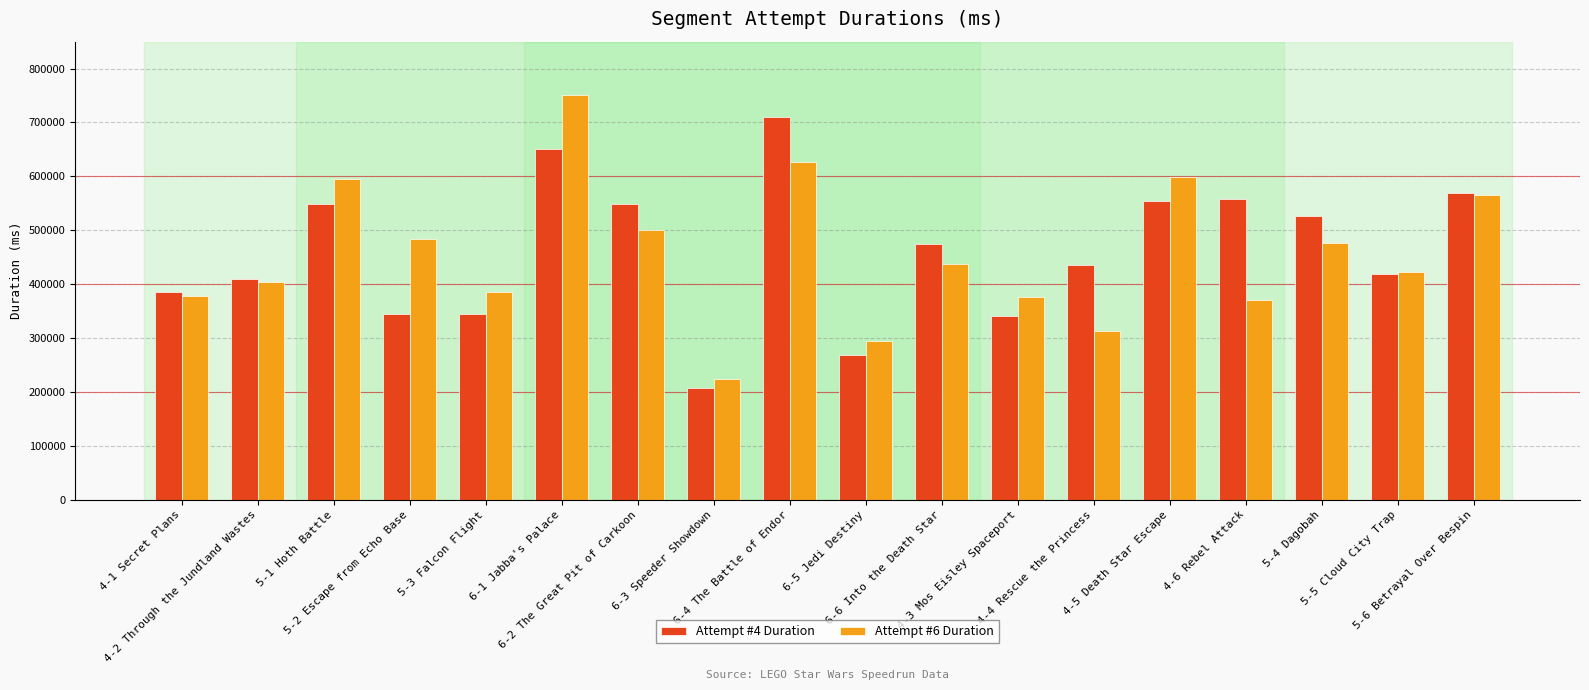

How many bars are there in total?

36